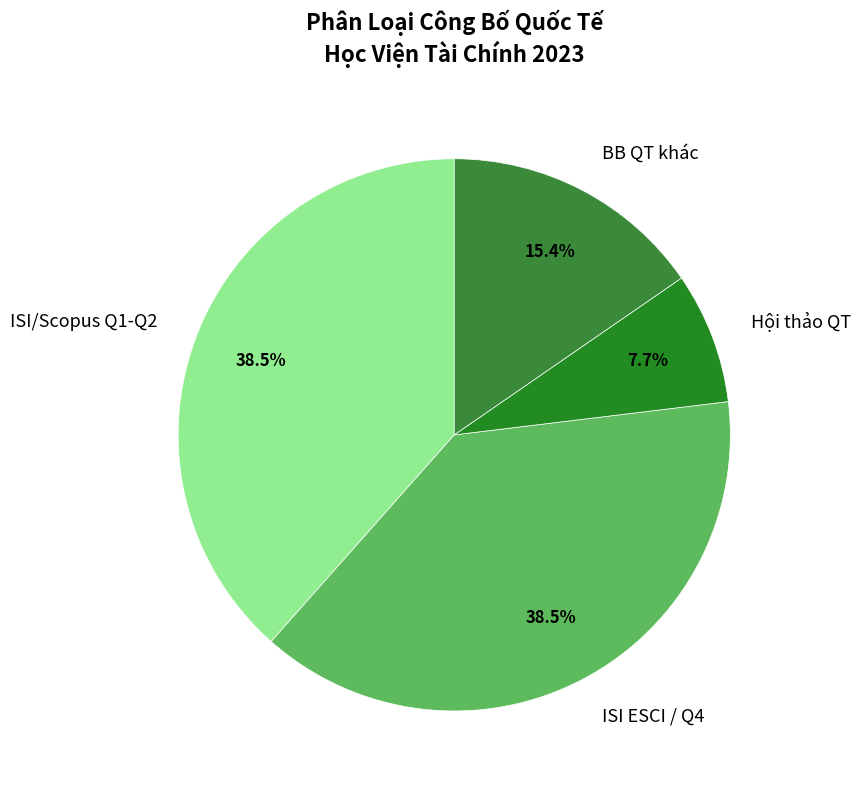

Between Hội thảo QT and BB QT khác, which is larger?

BB QT khác